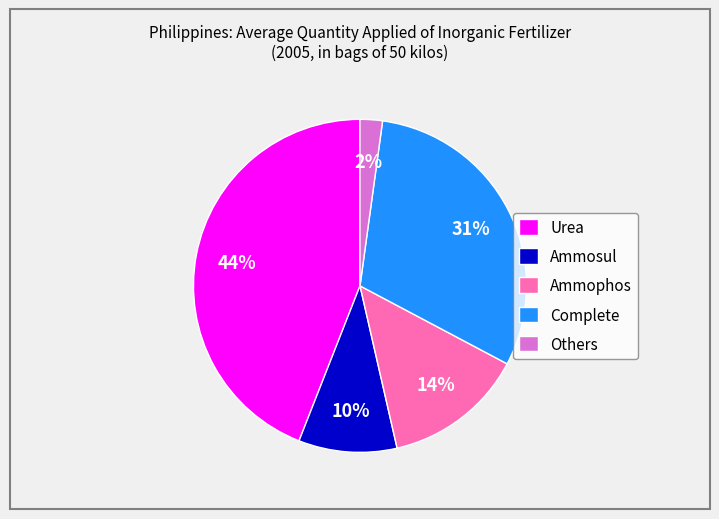

To the nearest percent, what percentage of the pie is Complete?

31%